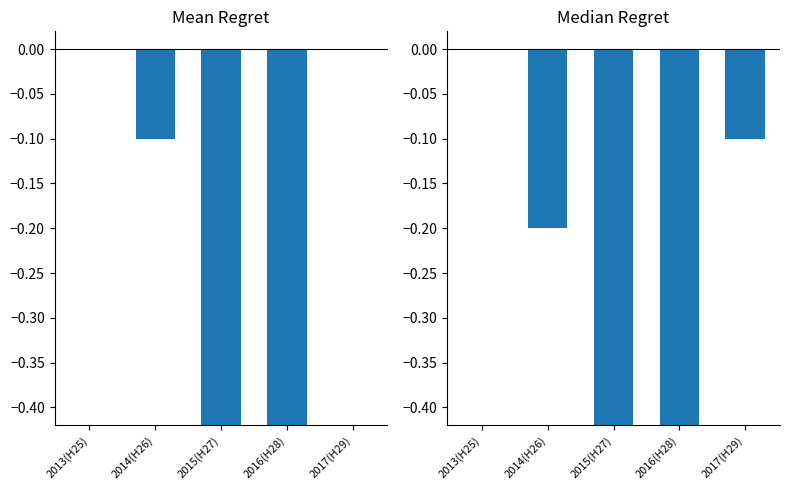

Which series changed the most between 2013(H25) and 2014(H26)?

中之橋 DO